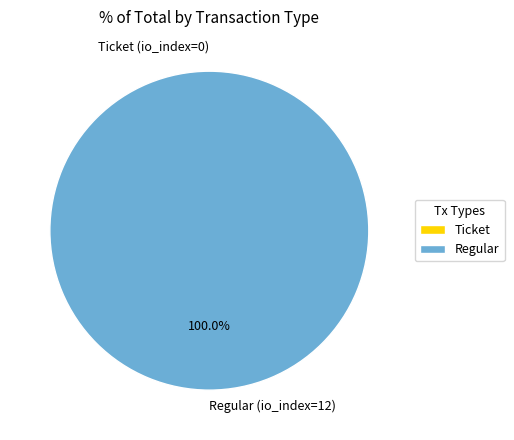

To the nearest percent, what is the combined percentage of Ticket (io_index=0) and Regular (io_index=12)?

100%